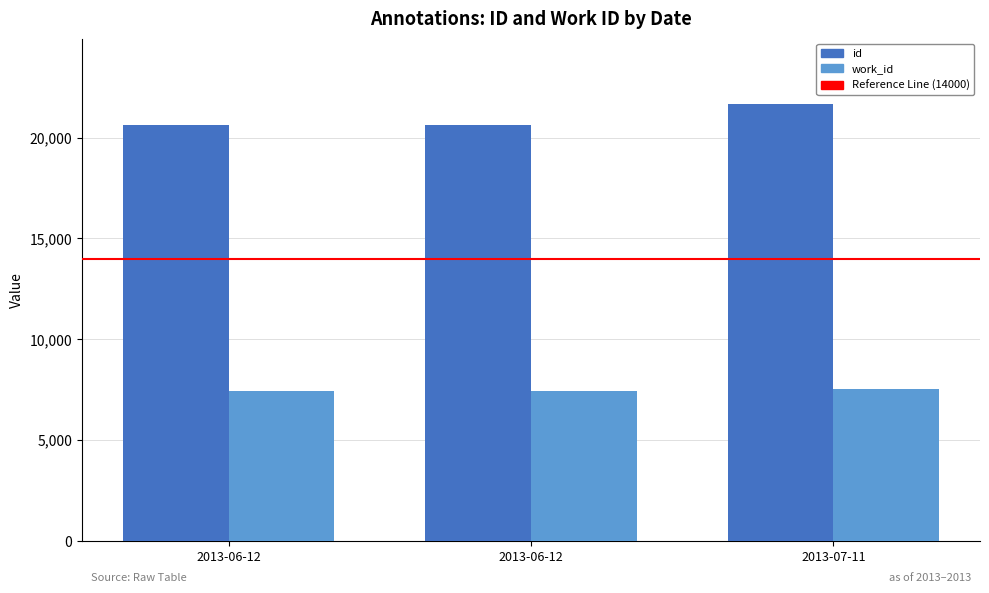

Read the id value at 2013-07-11, to the nearest 50.

21650